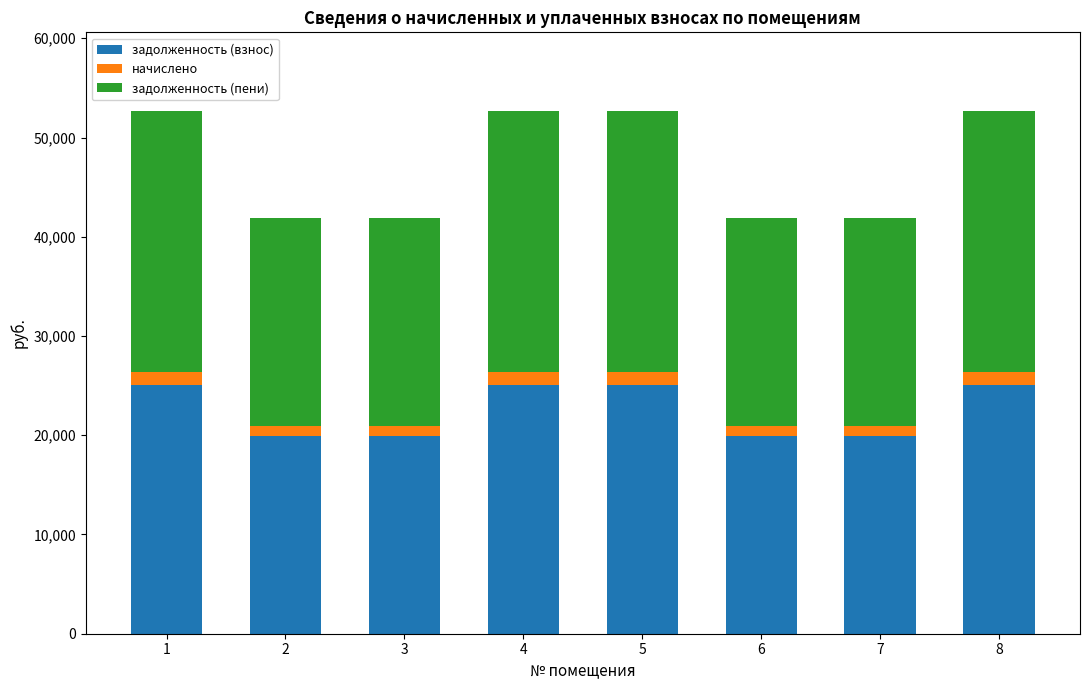

What are all the series names shown in the legend?

задолженность (взнос), начислено, задолженность (пени)